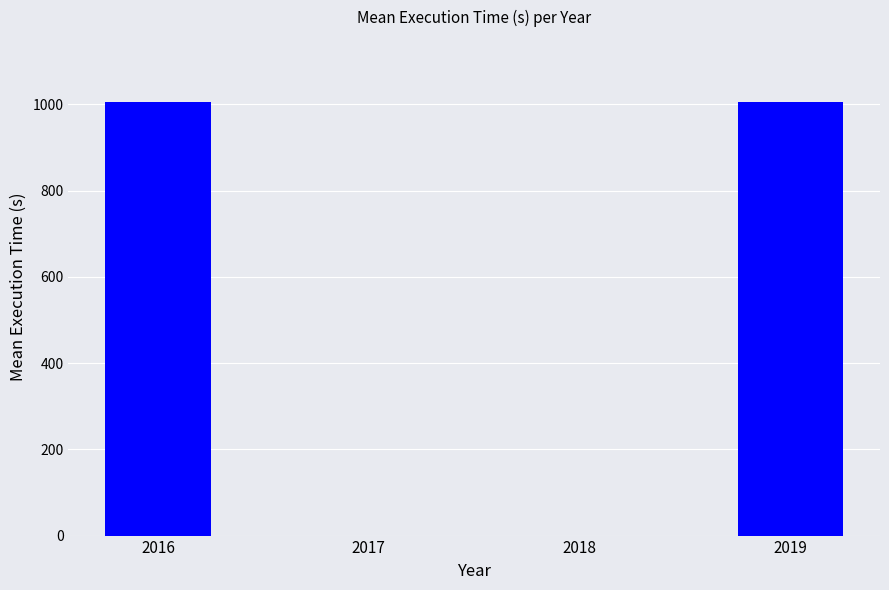

What is the sum of all values?

2010